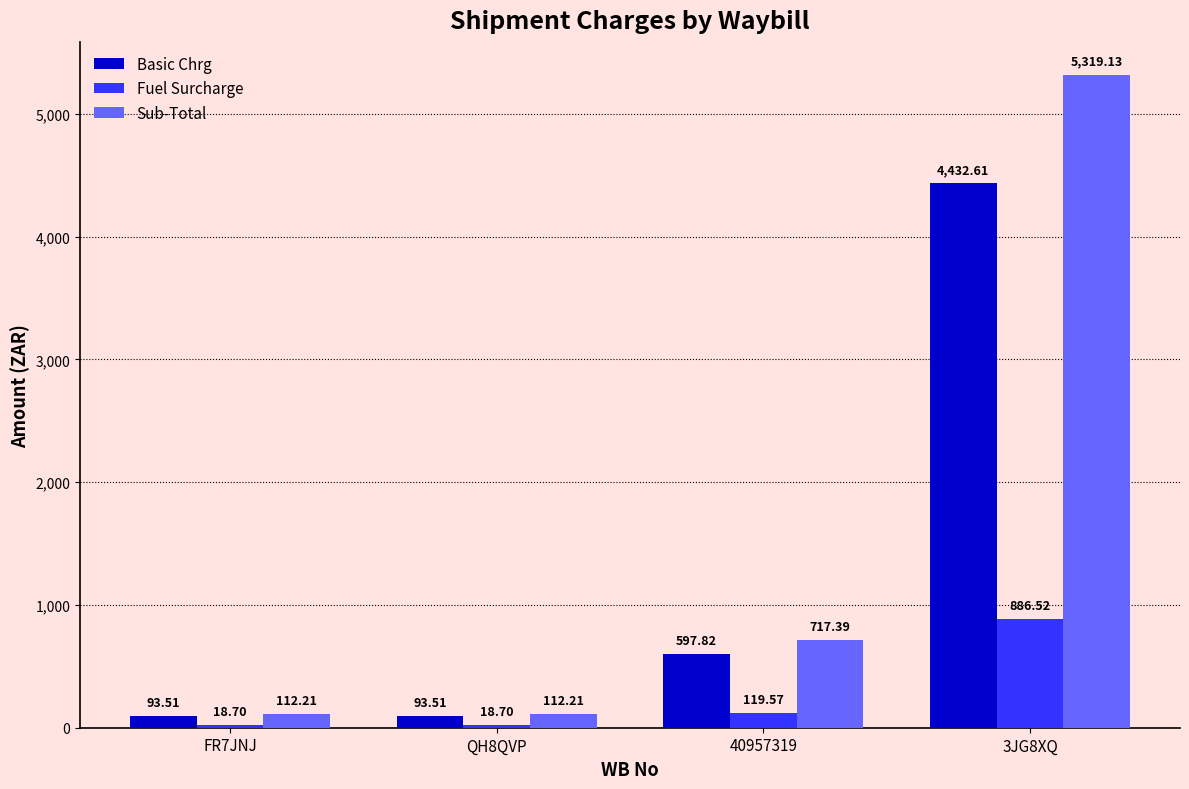

How many bars are there in each group?

3